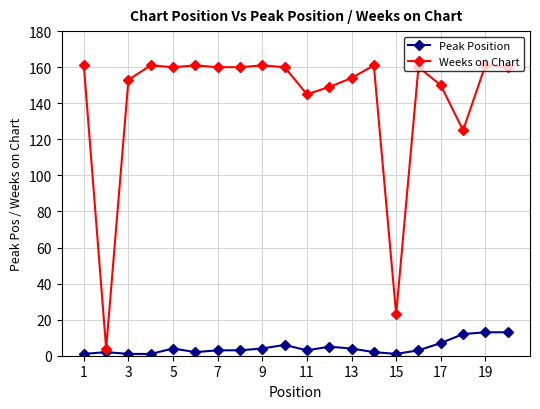

What is the difference between the second highest and minimum values in the Weeks on Chart series?

157